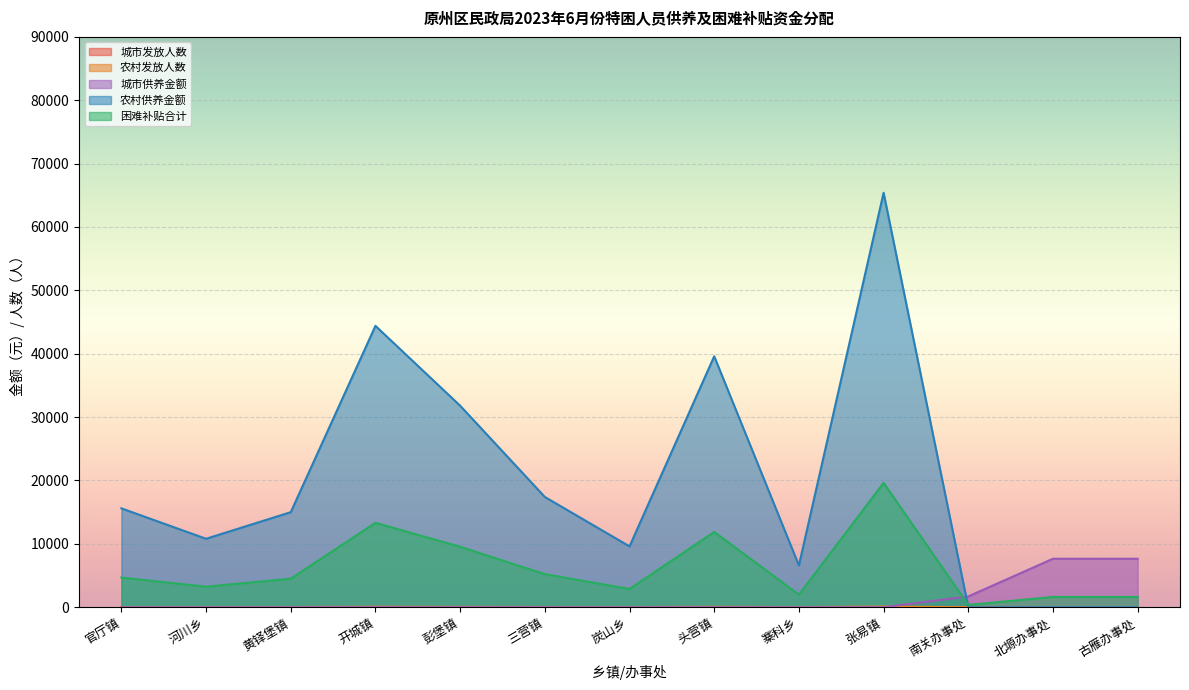

Which series ends up on top after the final intersection of 城市发放人数 and 农村发放人数?

城市发放人数